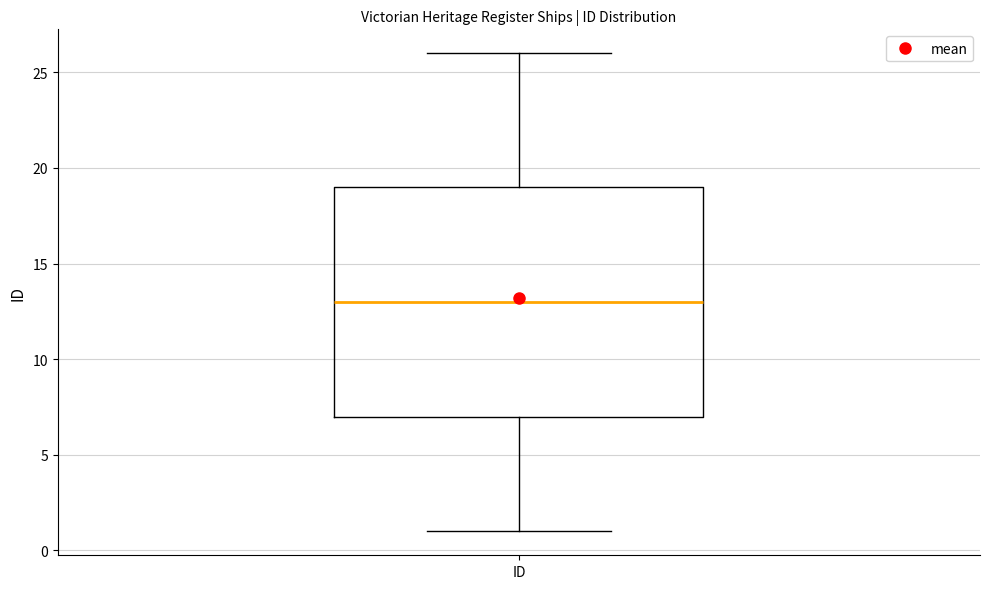

Where is the upper edge of the box for ID on the y-axis? The values are not printed on the chart, so give them approximately, as read against the axis.

19